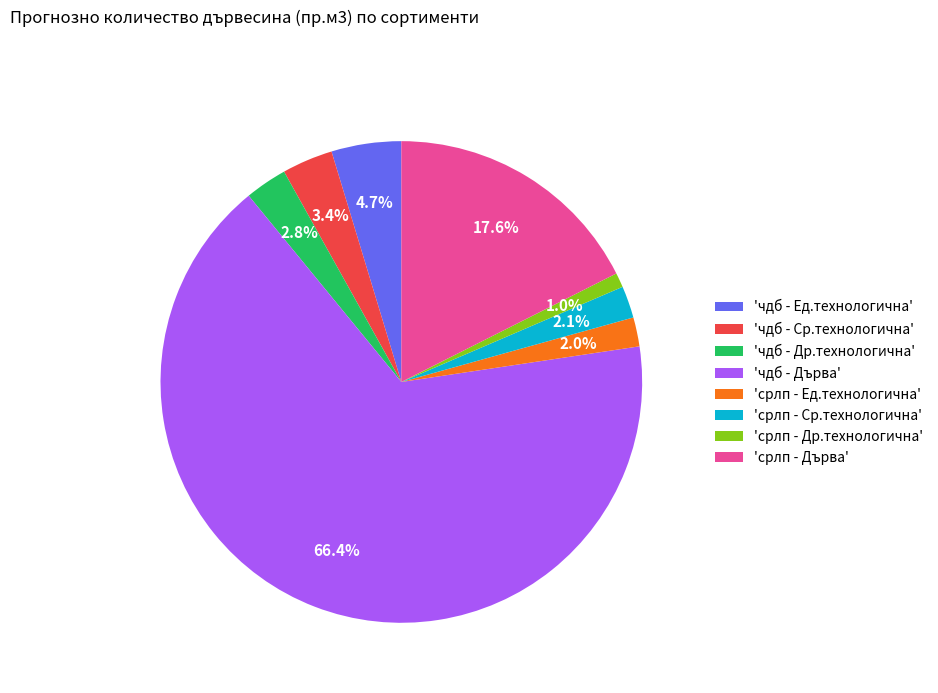

What percentage do 'срлп - Ср.технологична' and 'срлп - Др.технологична' together represent?

3.1%